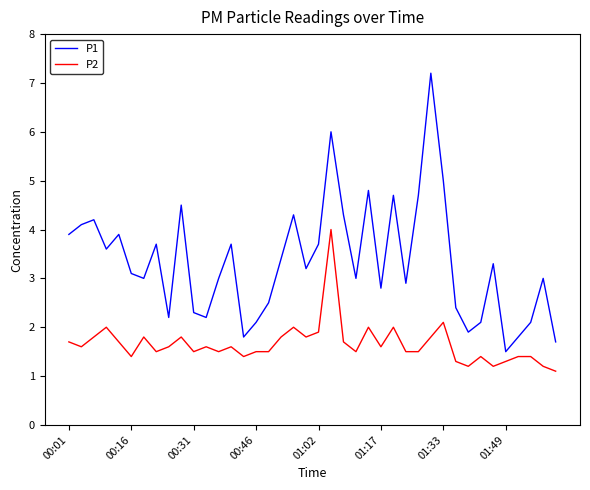

Which series has the largest total across all categories?

P1